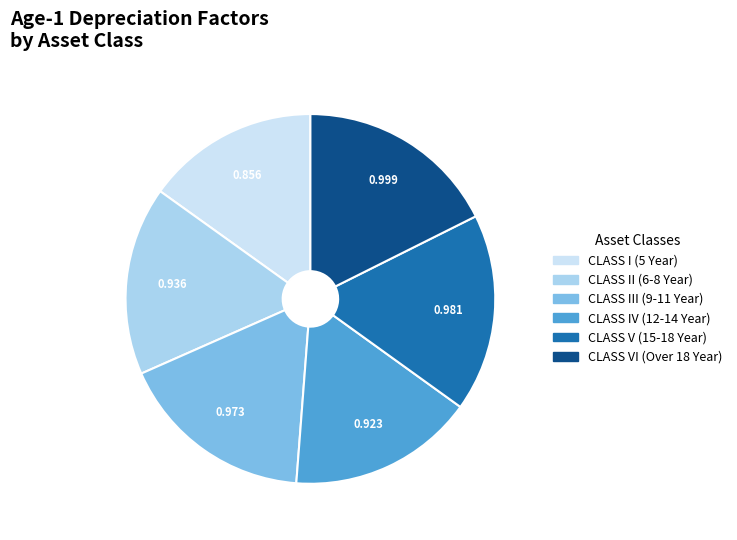

Is the sum of CLASS VI (Over 18 Year) and CLASS III (9-11 Year) greater than half?

No